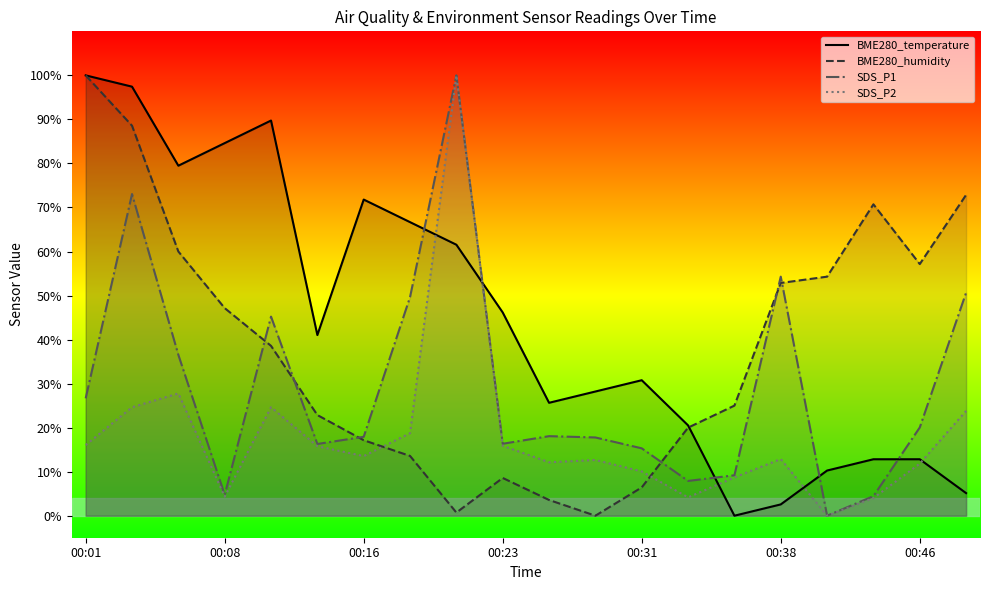

What is the highest value of the BME280_temperature series?

100.0